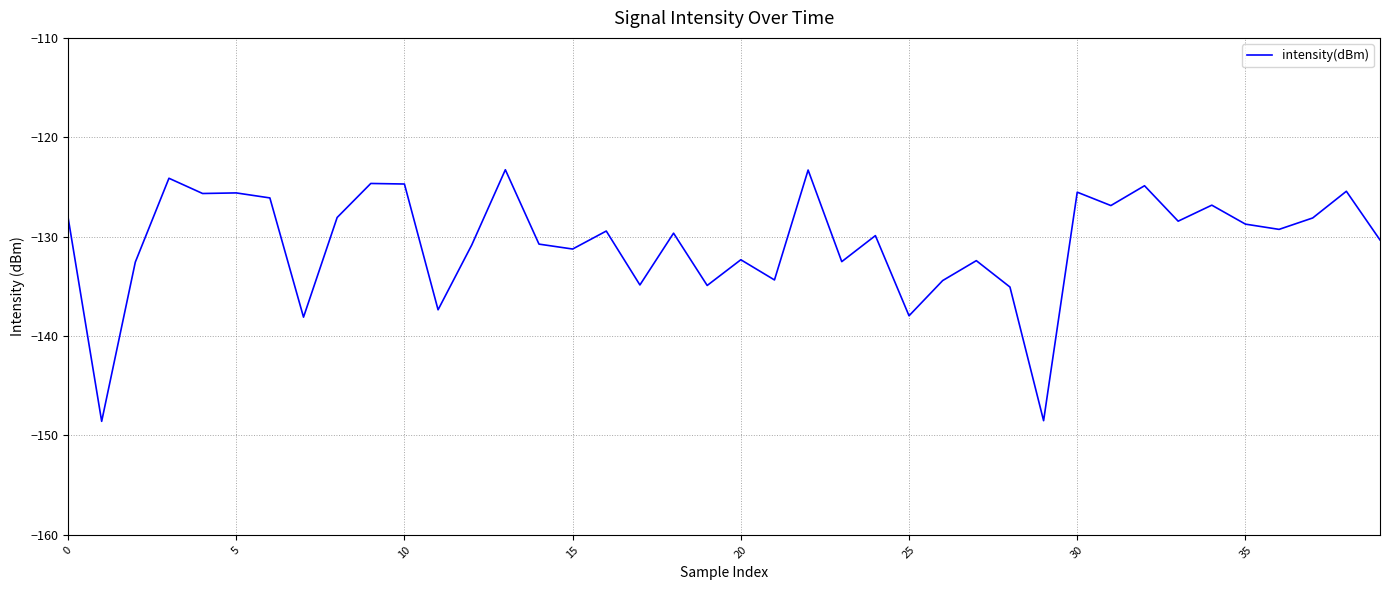

What is the sum of all values?

-5223.6